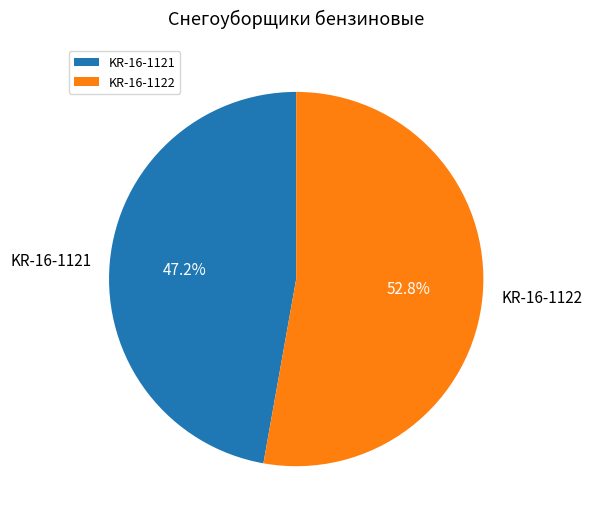

To the nearest percent, what is the difference between the largest and smallest slice percentages?

6%